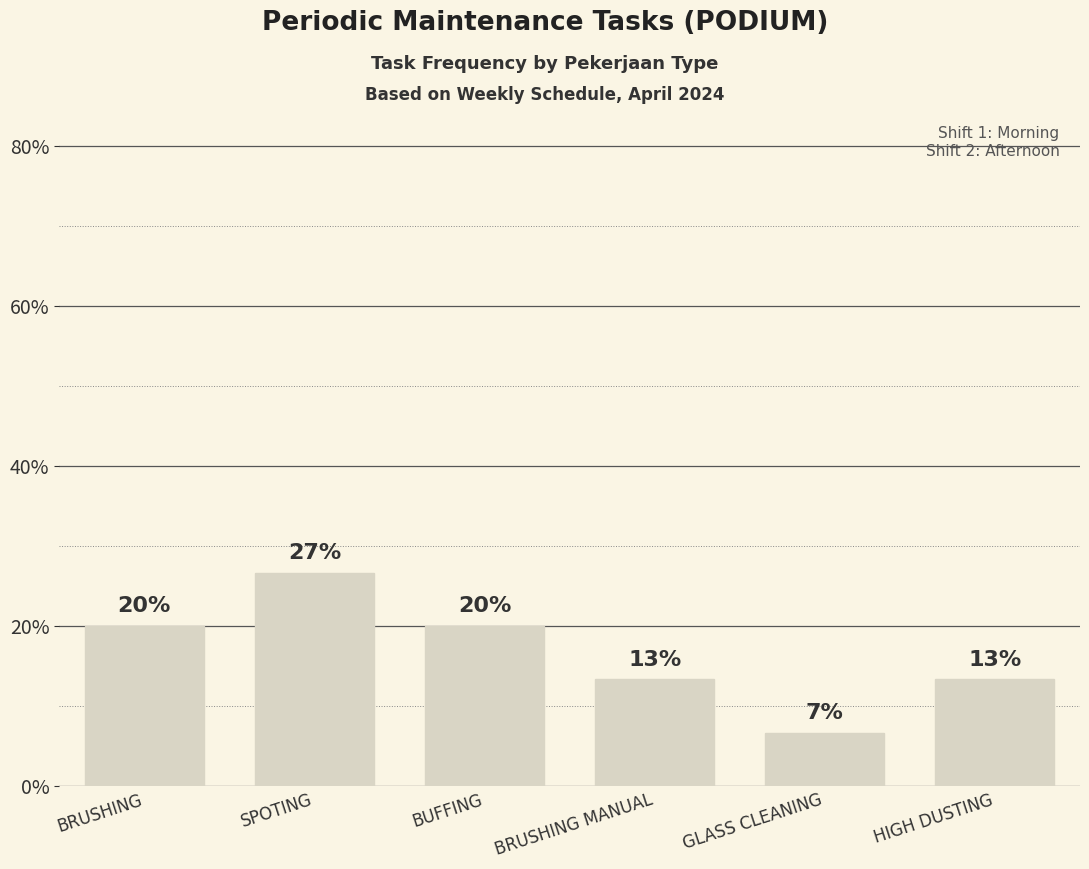

What is the label of the 1st bar from the left?

BRUSHING